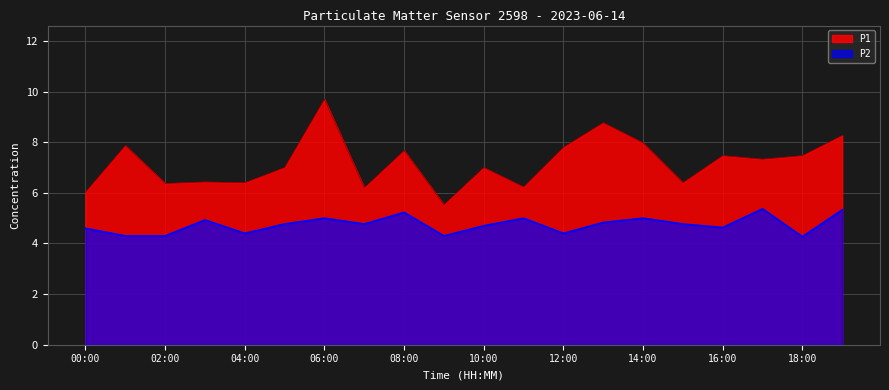

True or false: P1 and P2 cross at least once.

False